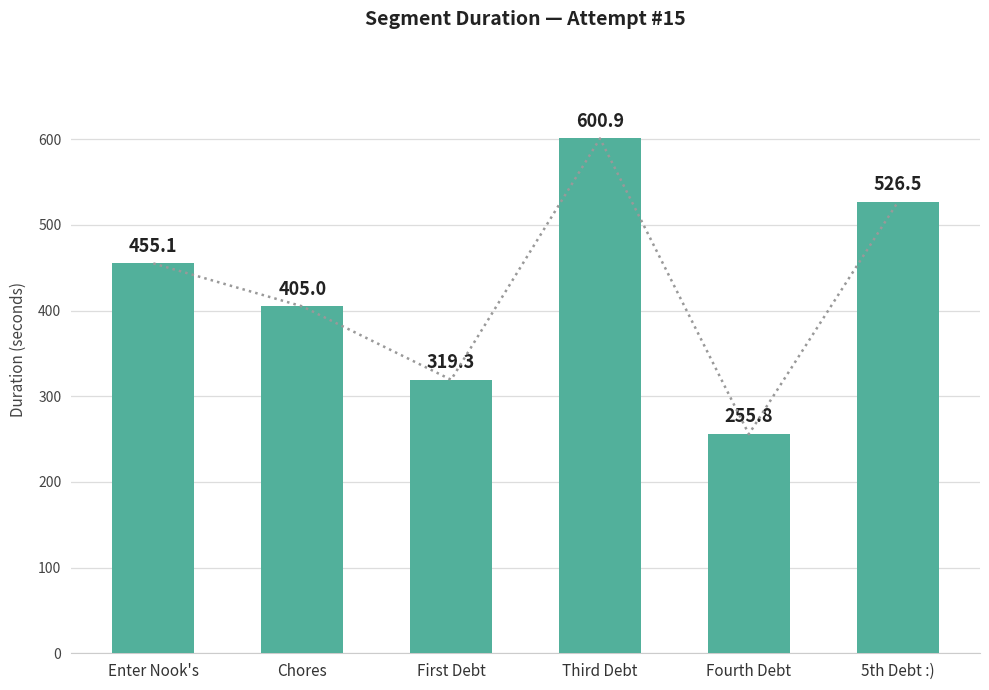

How many bars are there in total?

6